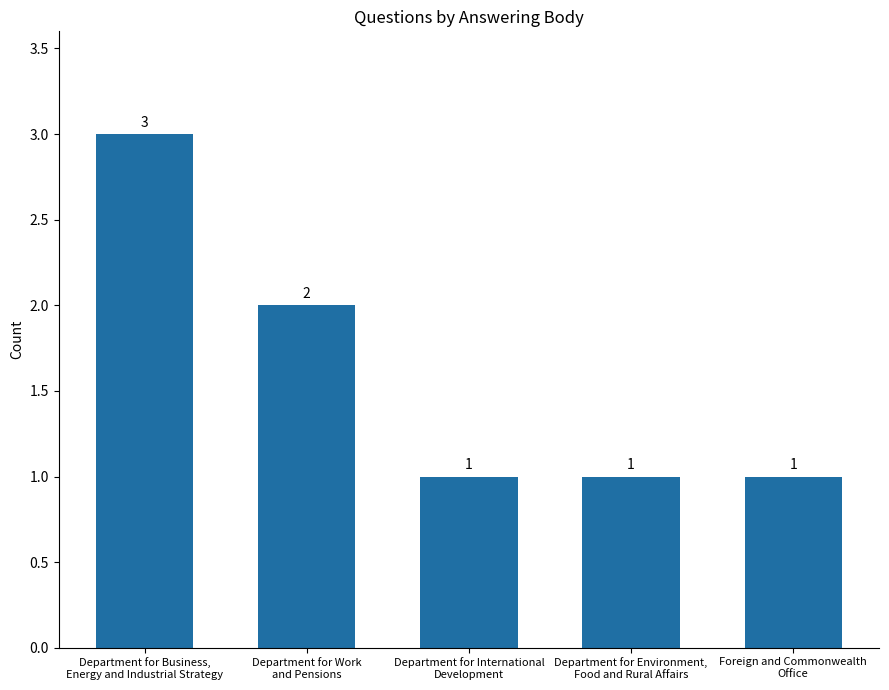

Is it true that the value at Department for Business,
Energy and Industrial Strategy is 3?

True